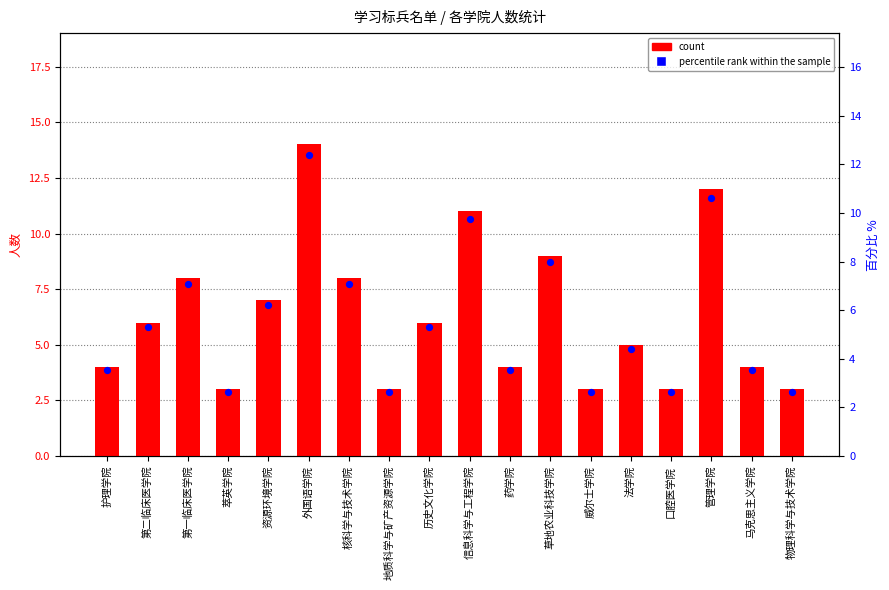

At how many categories does at least one series exceed 12?

1